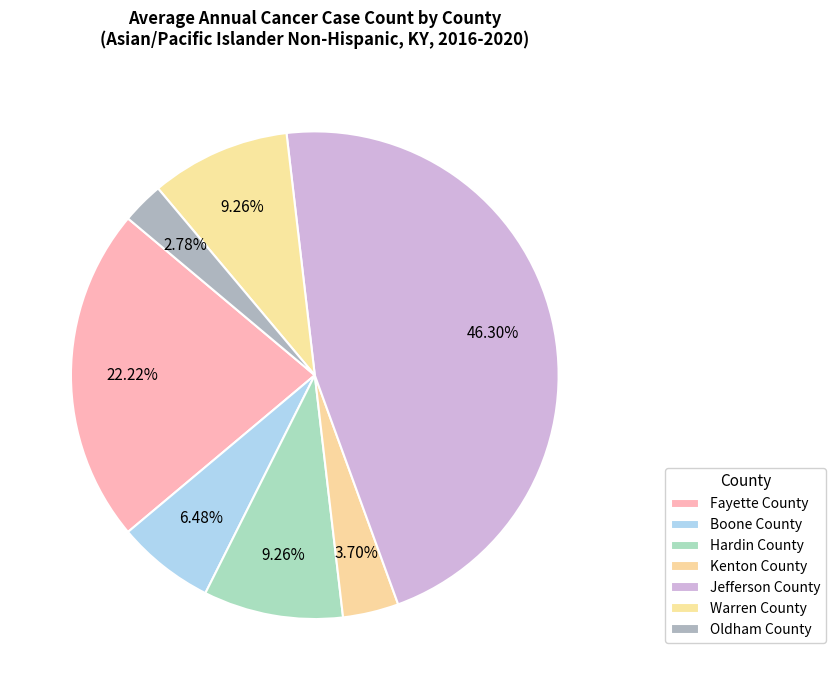

Is it true that Kenton County is 4% of the pie?

True